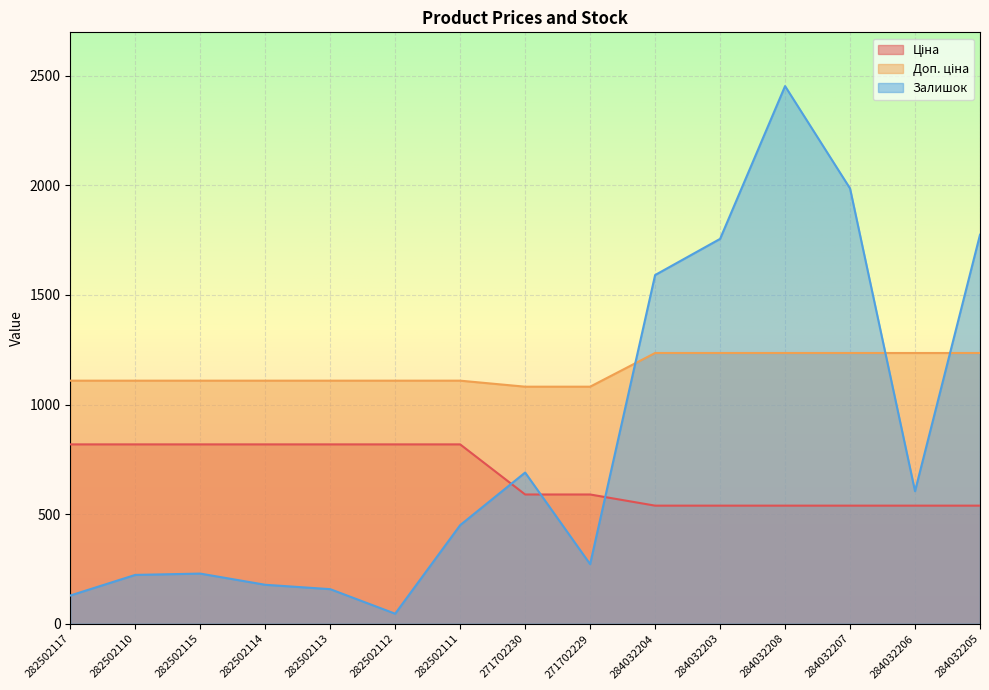

What is the value of the Ціна point at the 15th from the left?

539.0